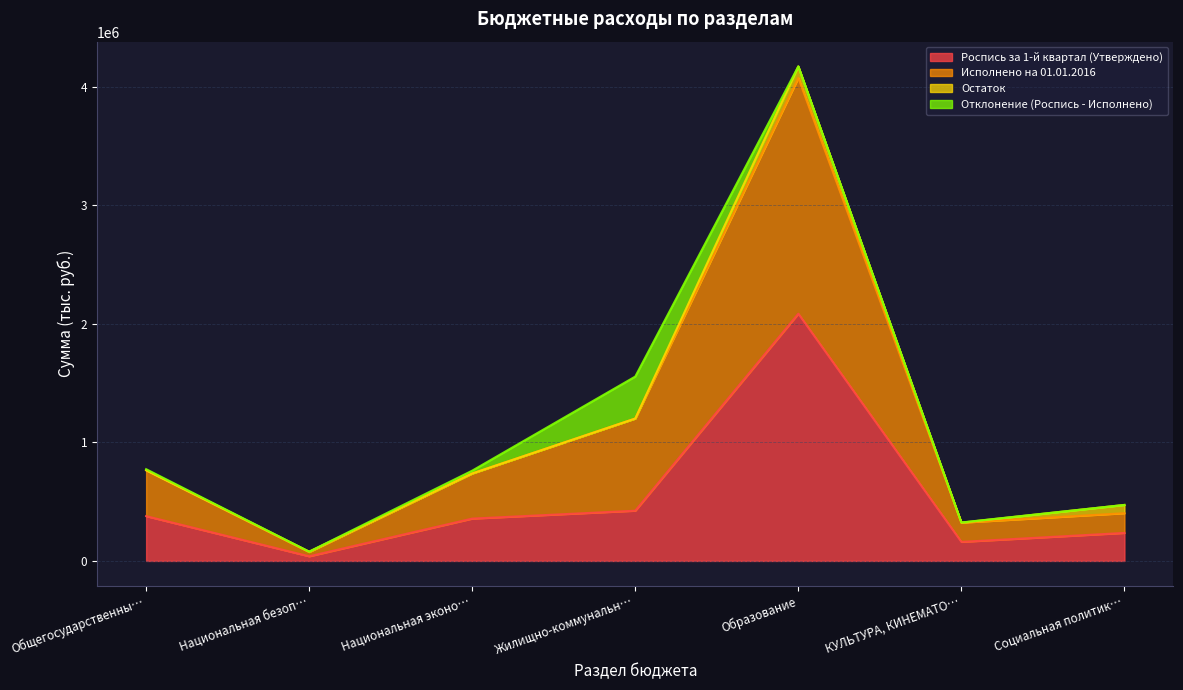

How many data points in Роспись за 1-й квартал (Утверждено) are less than 356875?

3